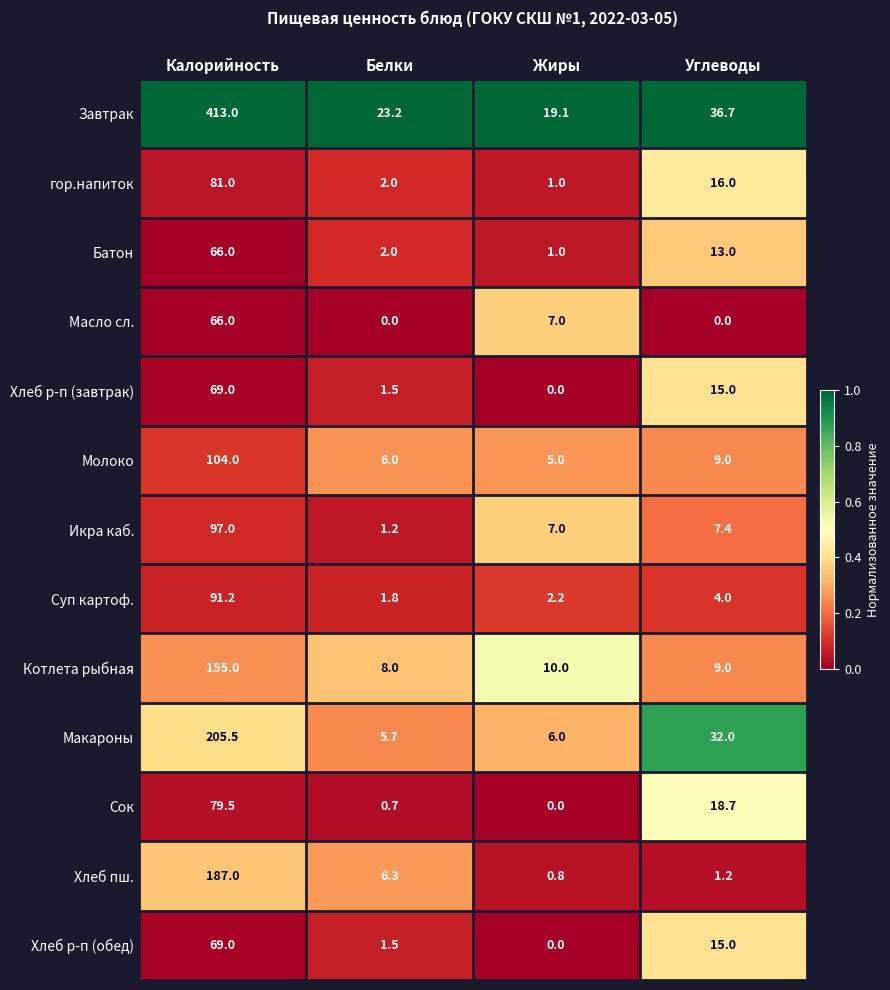

The Хлеб р-п (обед) series shows -29.0 at Жиры. True or false?

False